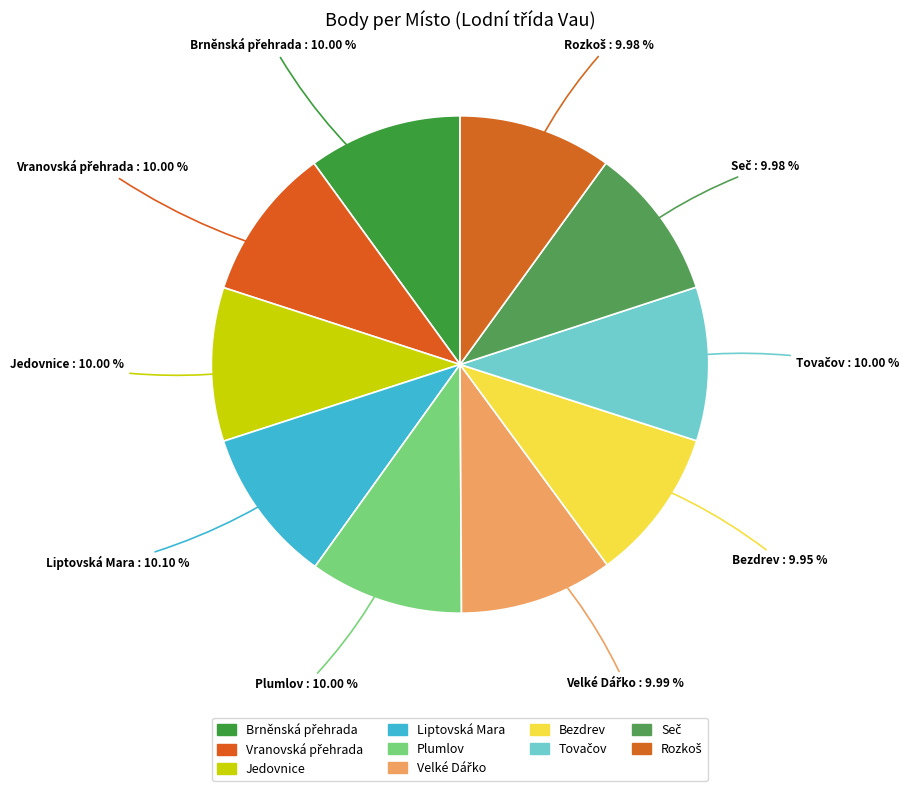

How many segments does this pie chart have?

10